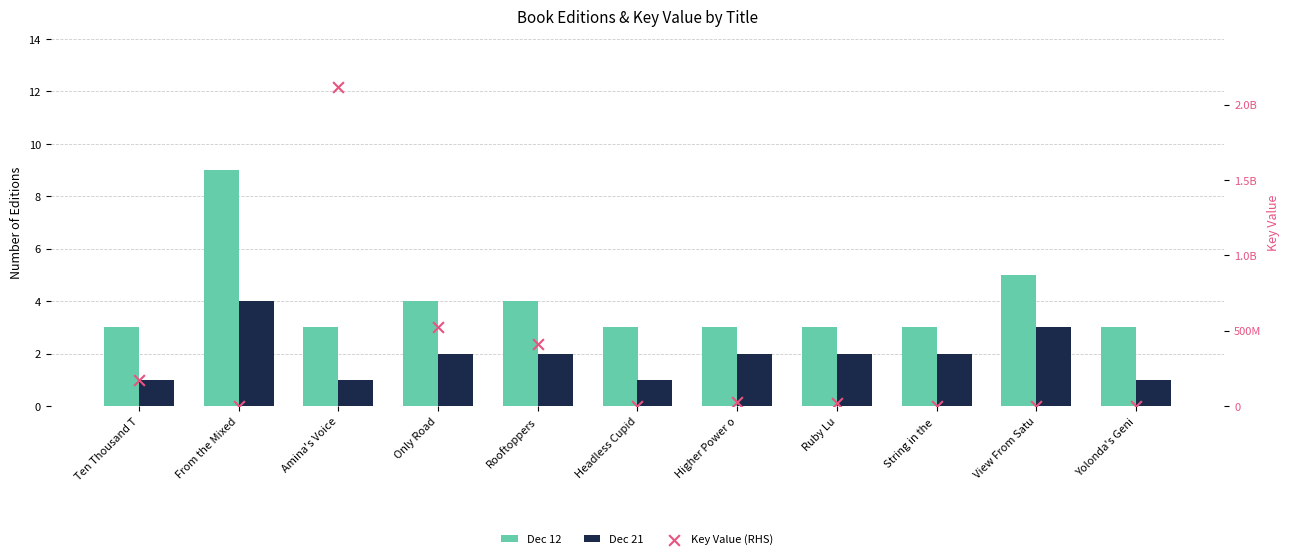

Which series reaches the maximum Y coordinate?

Key Value (RHS)